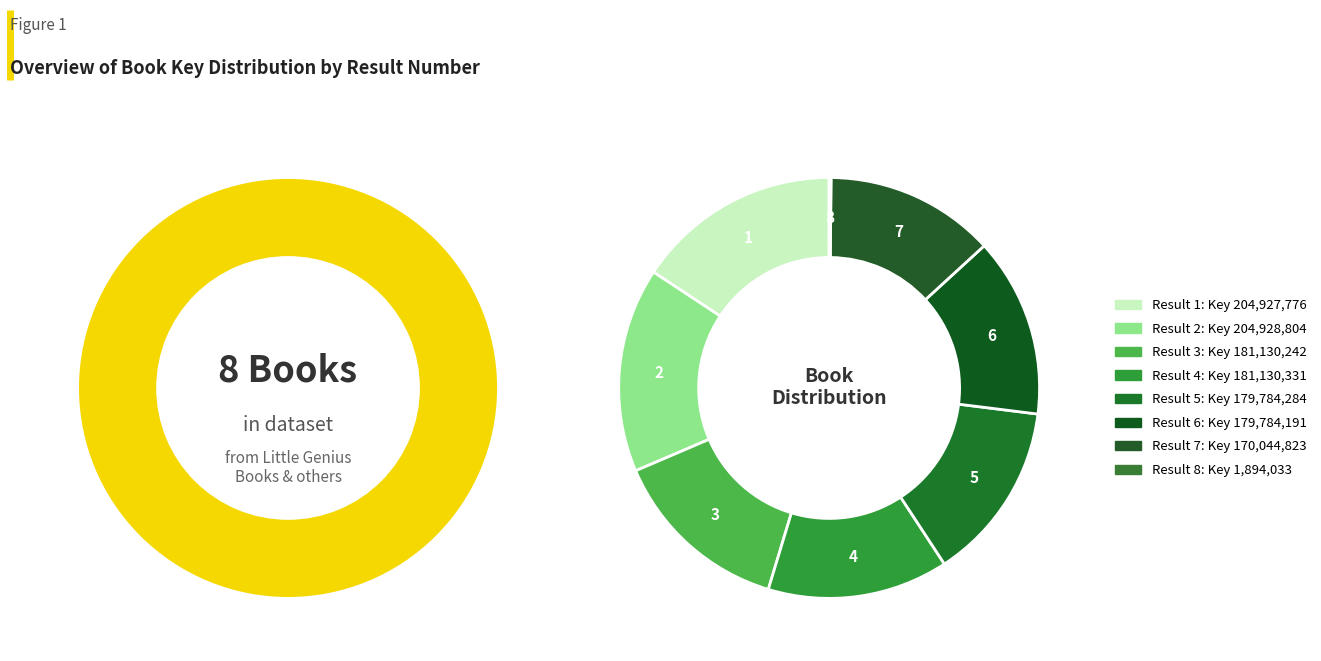

What percentage is NOT represented by Book 8?

99.9%